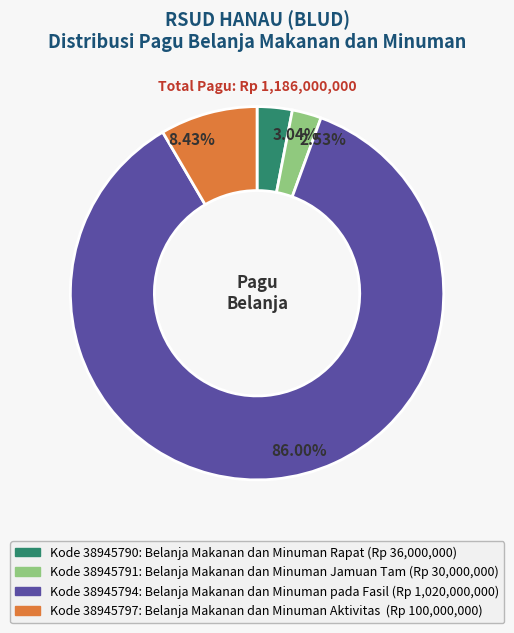

Which category accounts for the majority?

38945794